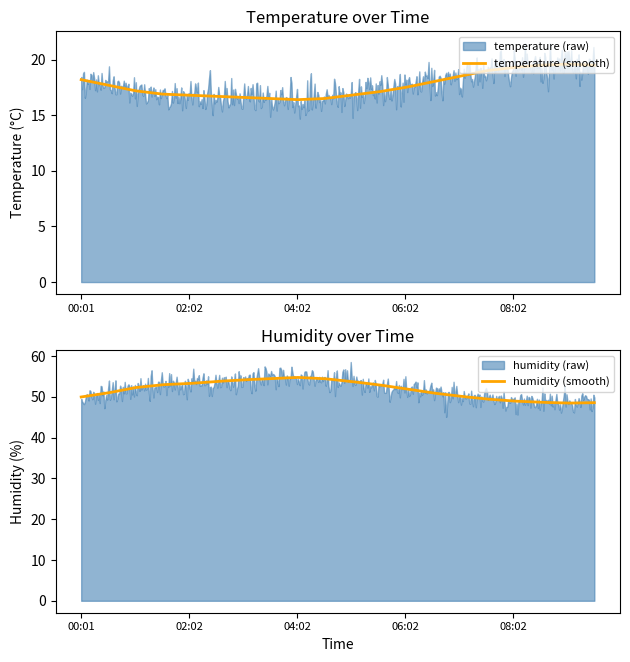

Reading left to right, list all the values displayed in this chart.

temperature: 00:01=18.2	00:31=17.7	01:02=17.2	01:32=16.9	02:02=16.8	02:32=16.7	03:02=16.6	03:32=16.5	04:02=16.4	04:32=16.5	05:02=16.8	05:32=17.1	06:02=17.5	06:32=18.0	07:02=18.5	07:32=19.0	08:02=19.3	08:32=19.5	09:02=19.6	09:32=19.5
humidity: 00:01=50.0	00:31=51.0	01:02=52.3	01:32=53.0	02:02=53.3	02:32=53.8	03:02=54.2	03:32=54.5	04:02=54.8	04:32=54.5	05:02=53.8	05:32=53.0	06:02=52.0	06:32=51.0	07:02=50.2	07:32=49.5	08:02=49.0	08:32=48.7	09:02=48.5	09:32=48.6